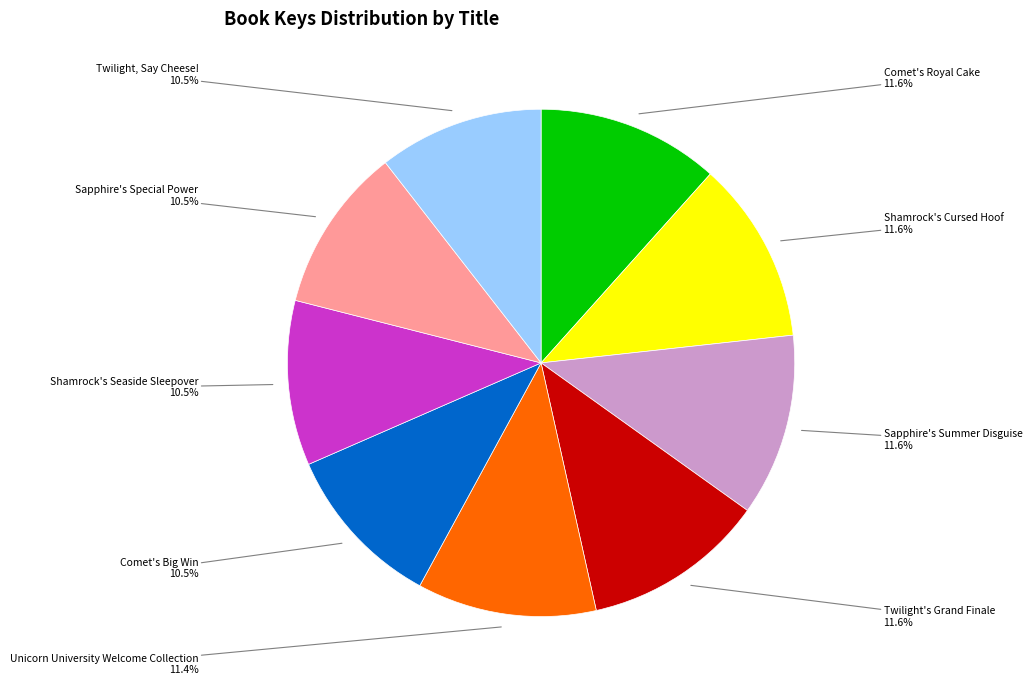

To the nearest percent, what percentage of the pie is Shamrock's Cursed Hoof?

12%